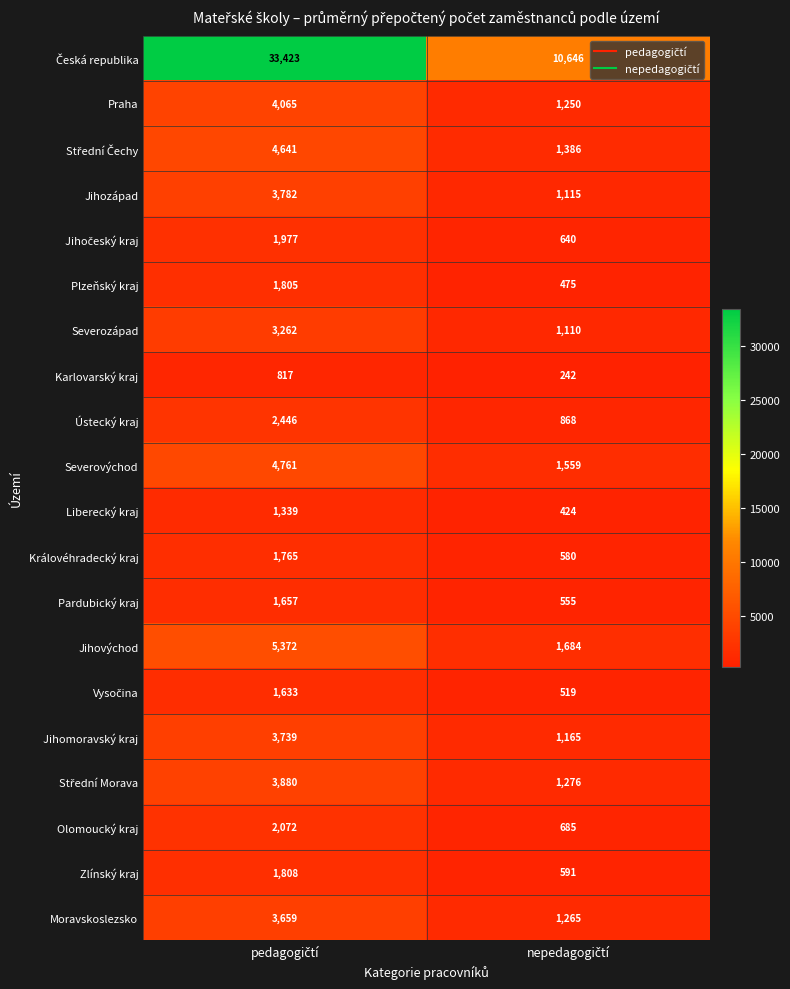

What is the average value of the Zlínský kraj series?

1200